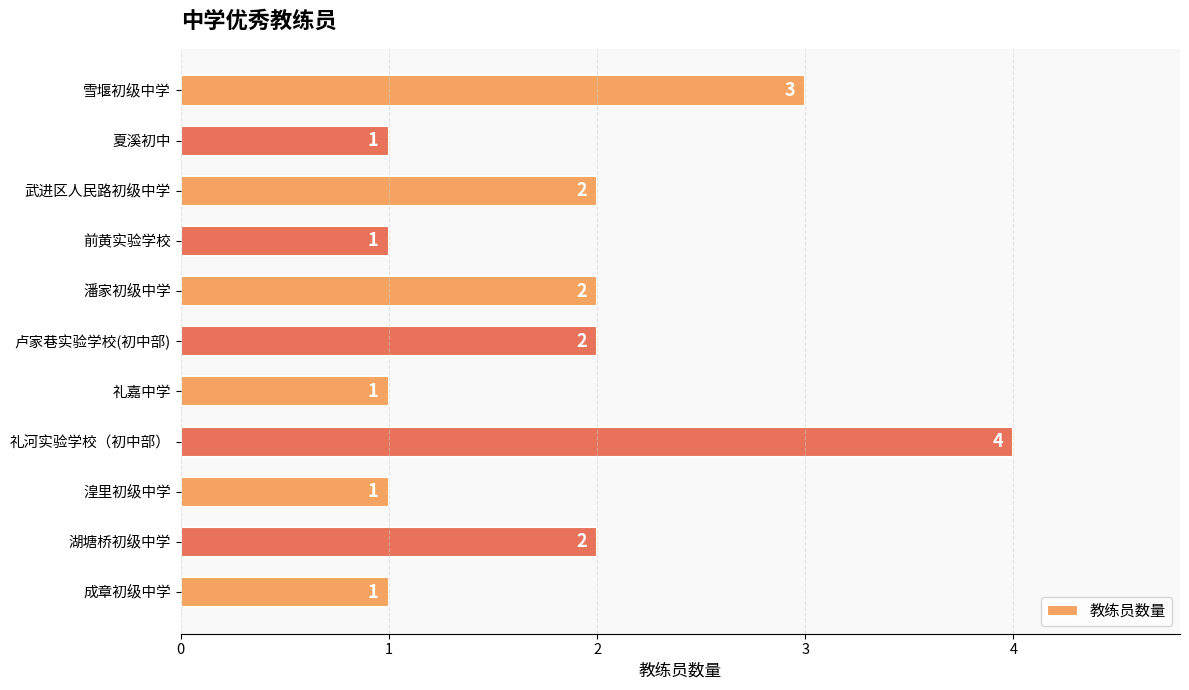

What is the smallest value displayed?

1